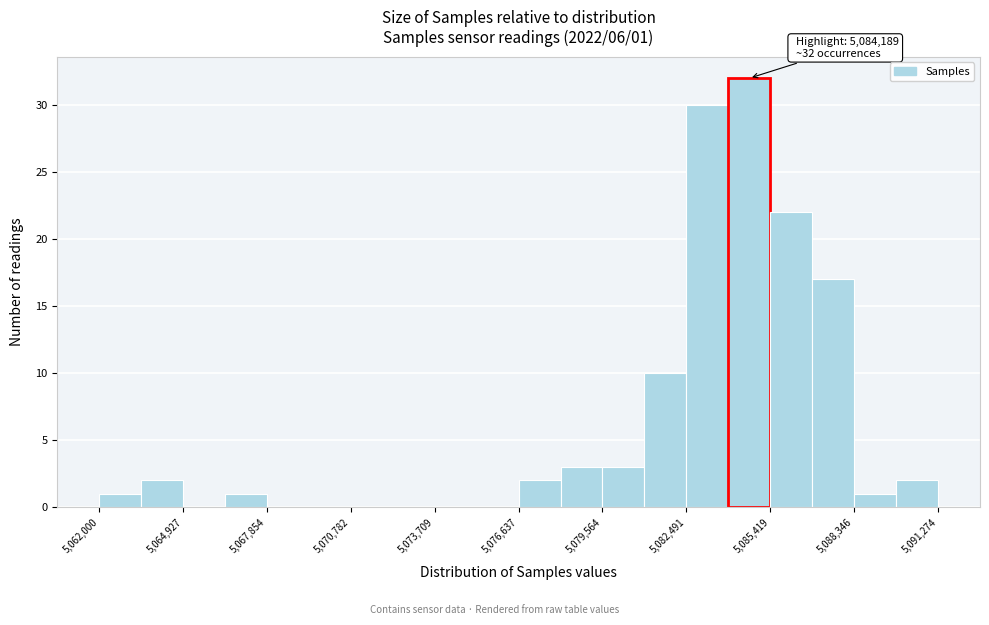

Read against the x-axis, roughly where is the centre of the tallest bar?

5084500